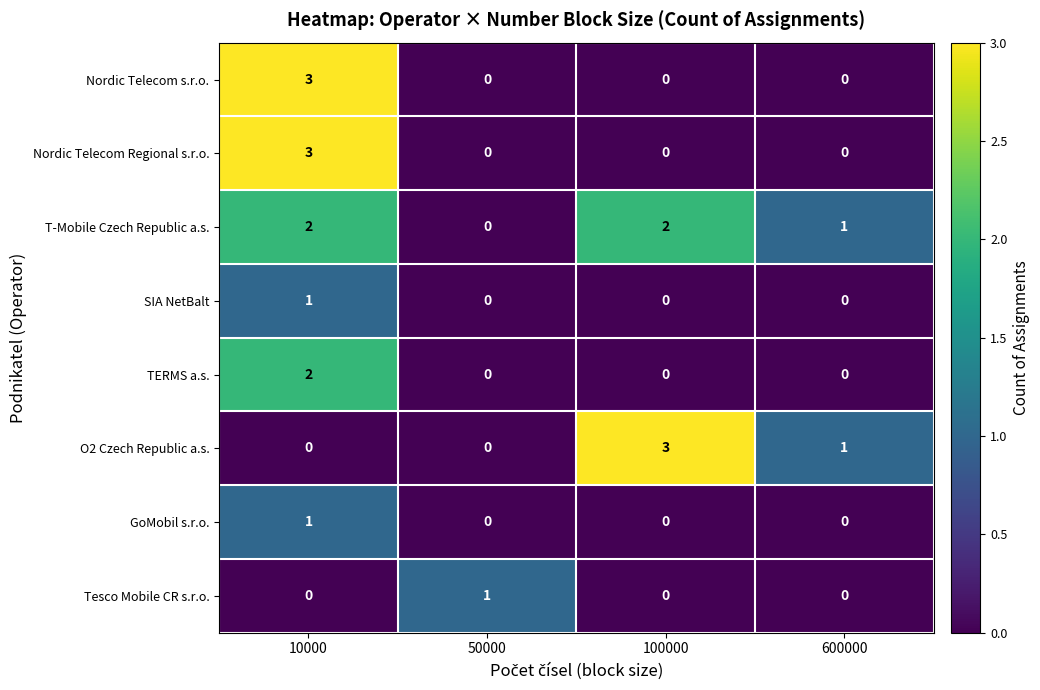

Count the number of categories in the chart.

4